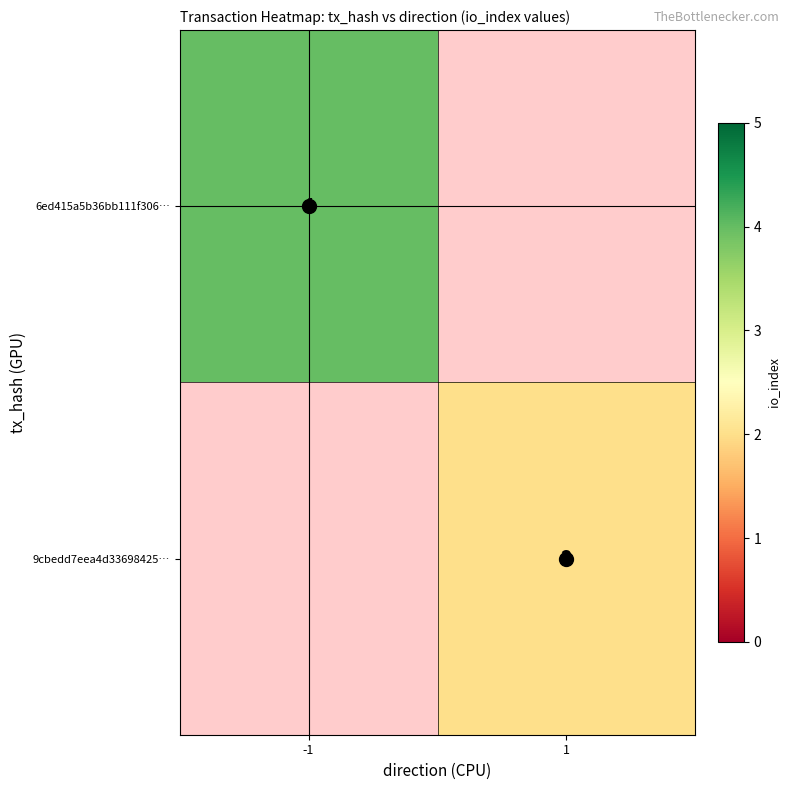

The value of 9cbedd7eea4d33698425… at 1 is 2. True or false?

True